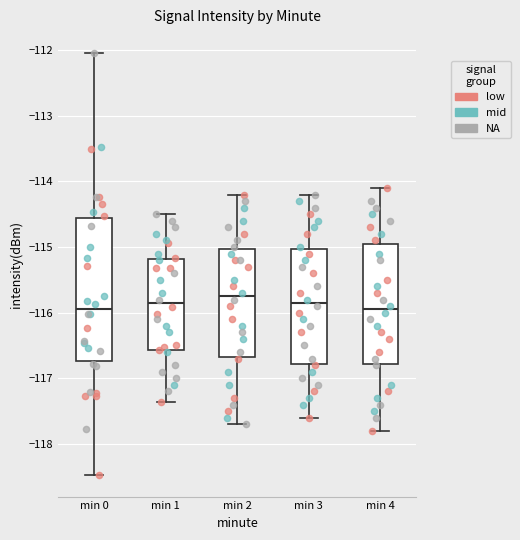

Where is the upper edge of the box for min 1 on the y-axis? The values are not printed on the chart, so give them approximately, as read against the axis.

-115.2